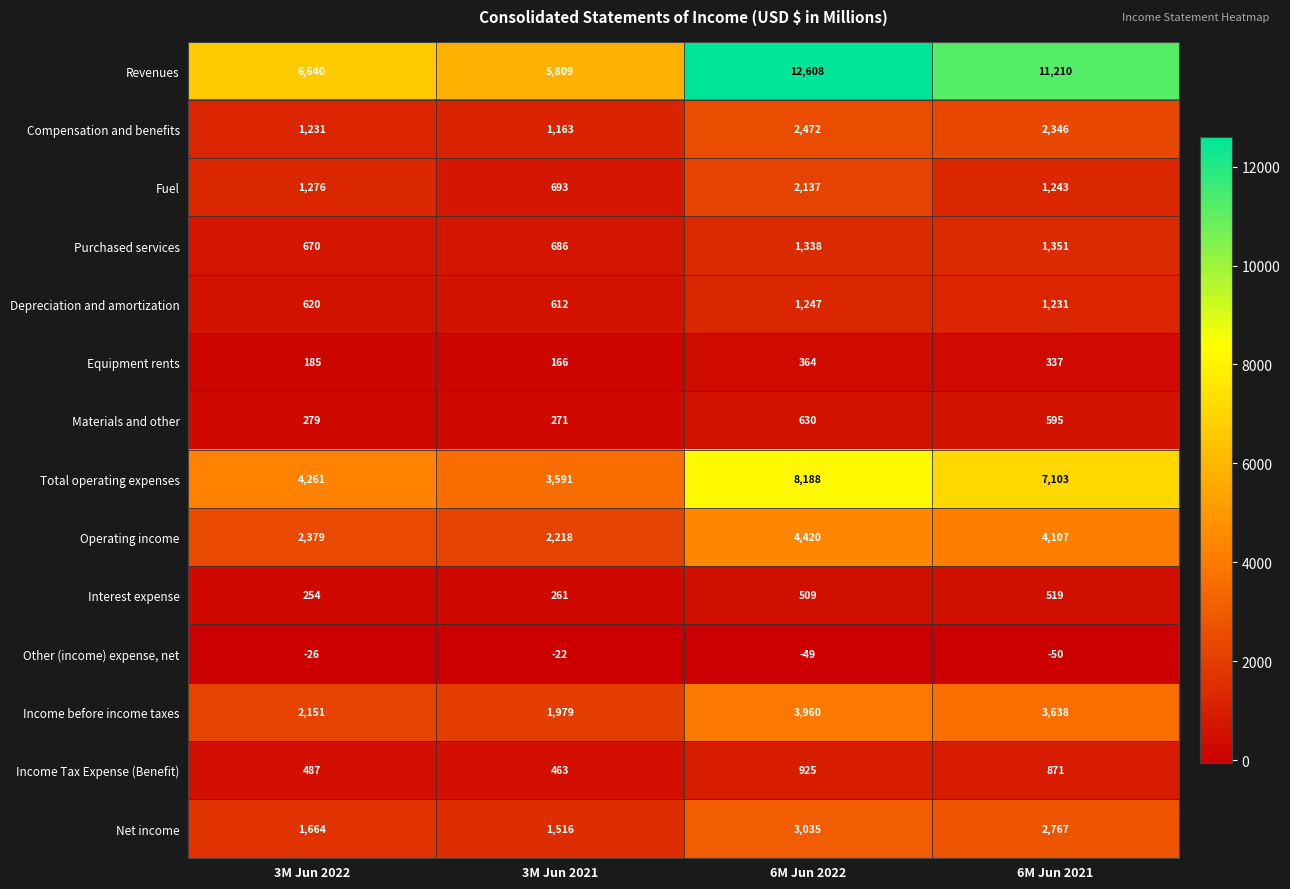

At which category is the sum across all series the highest?

6M Jun 2022